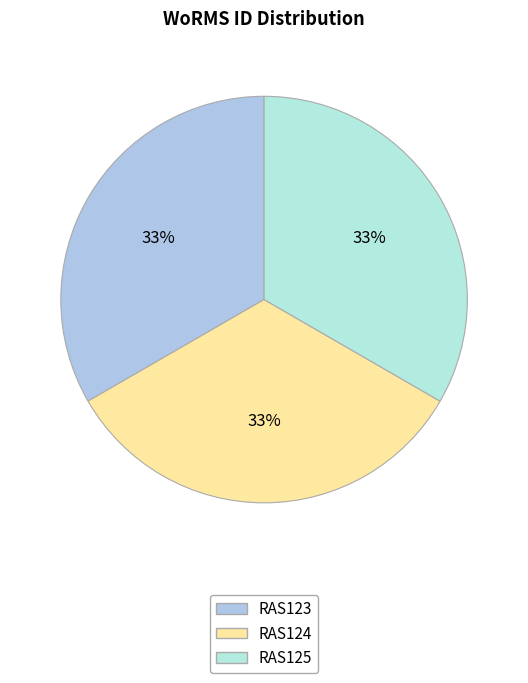

True or false: RAS125 accounts for 33% of the total.

True